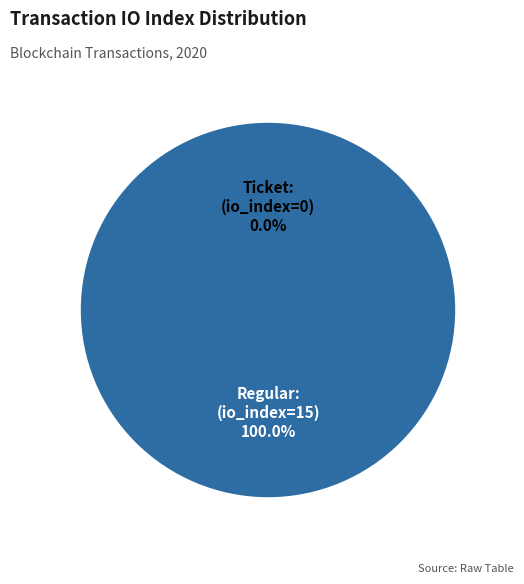

To the nearest percent, what is the difference between the largest and smallest slice percentages?

100%